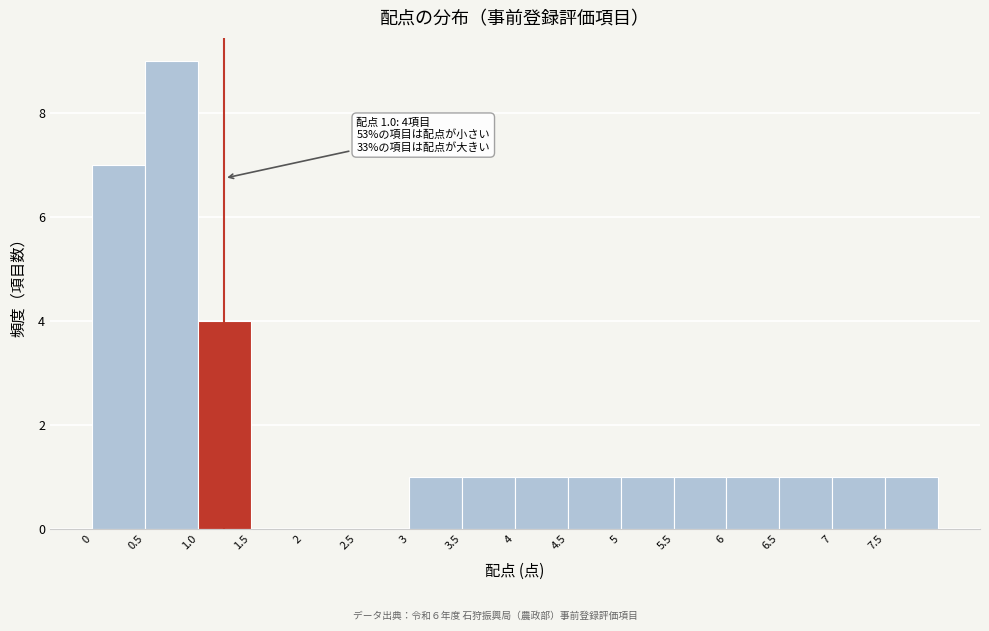

Which range on the x-axis has the tallest bar?

0.5 to 1.0